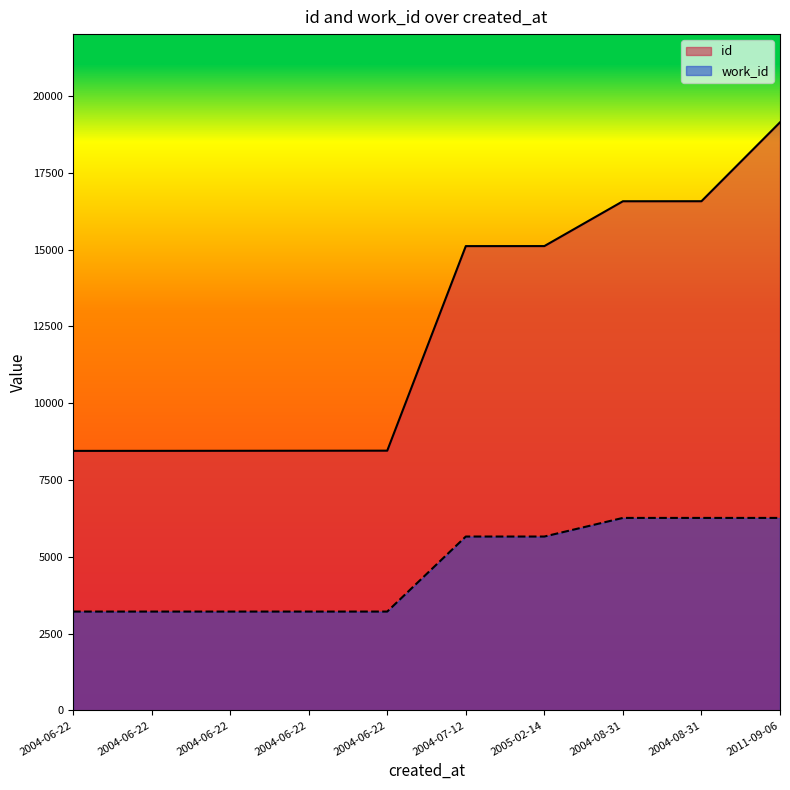

What is the average value of the id series?

12475